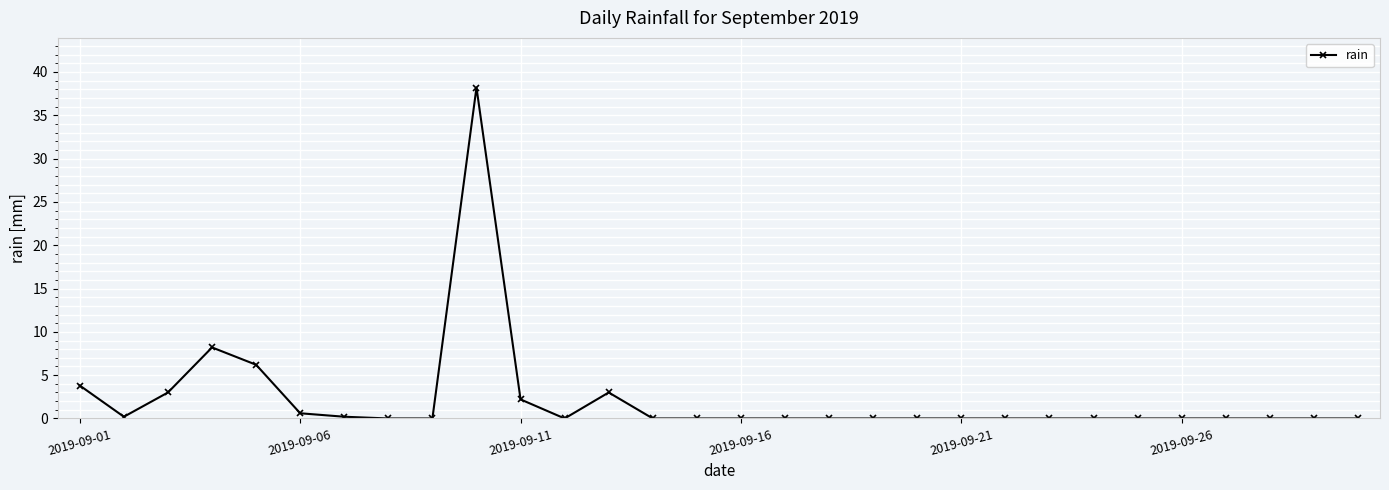

True or false: there are more than 1 points higher than both neighbors.

True